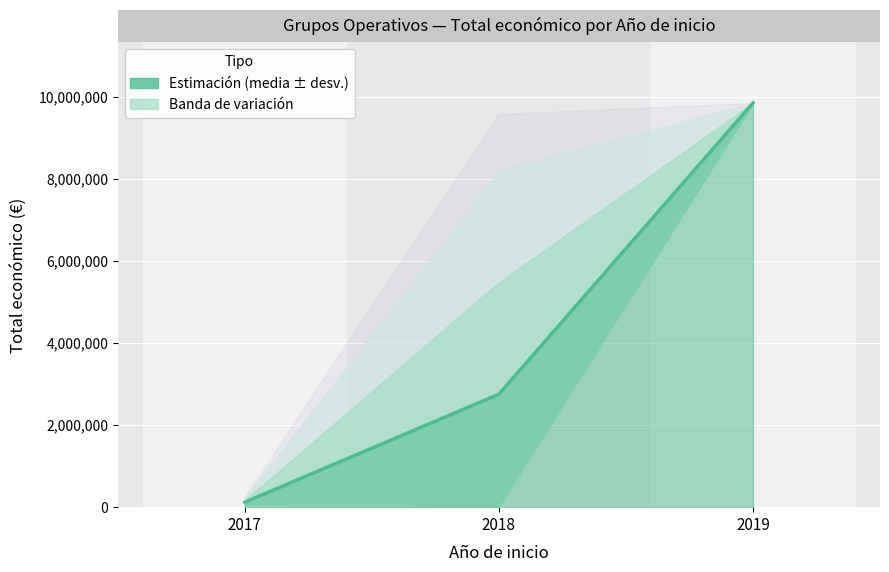

How many values are below 2753046?

1